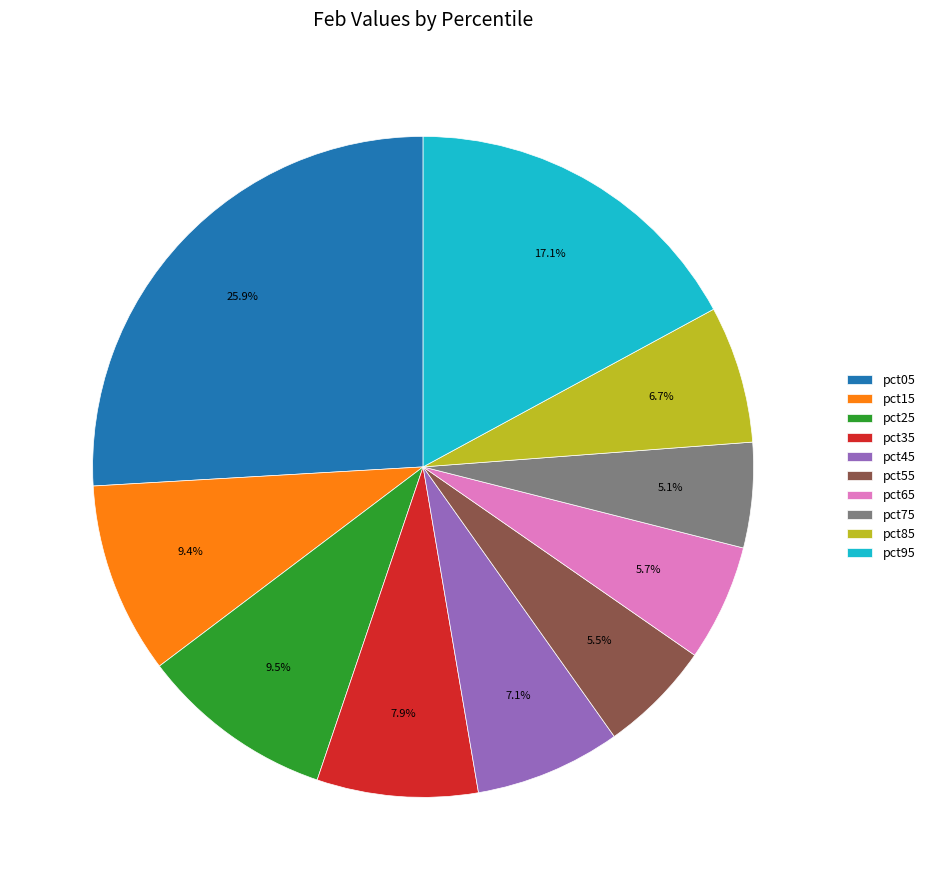

Do pct35 and pct85 together represent more than half of the pie?

No